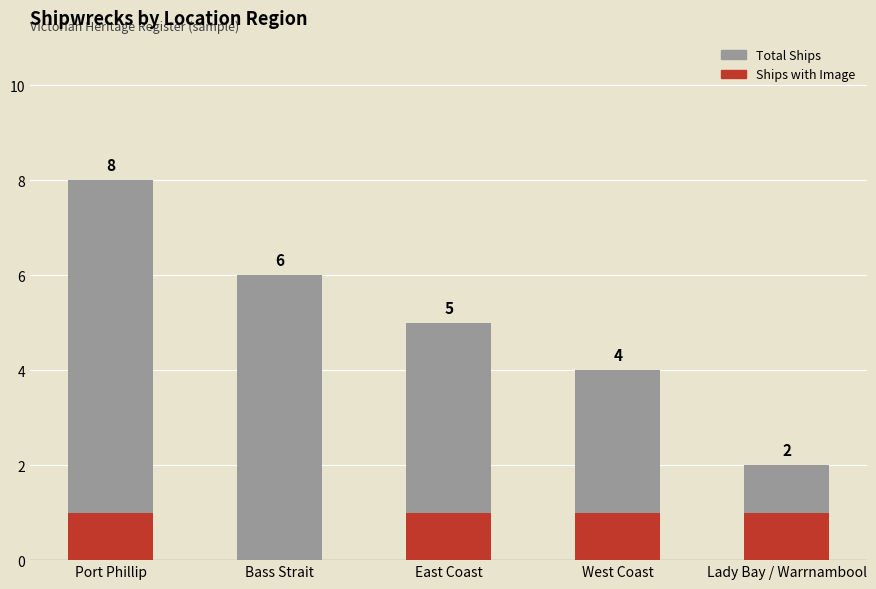

What is the total value across all series at East Coast?

6